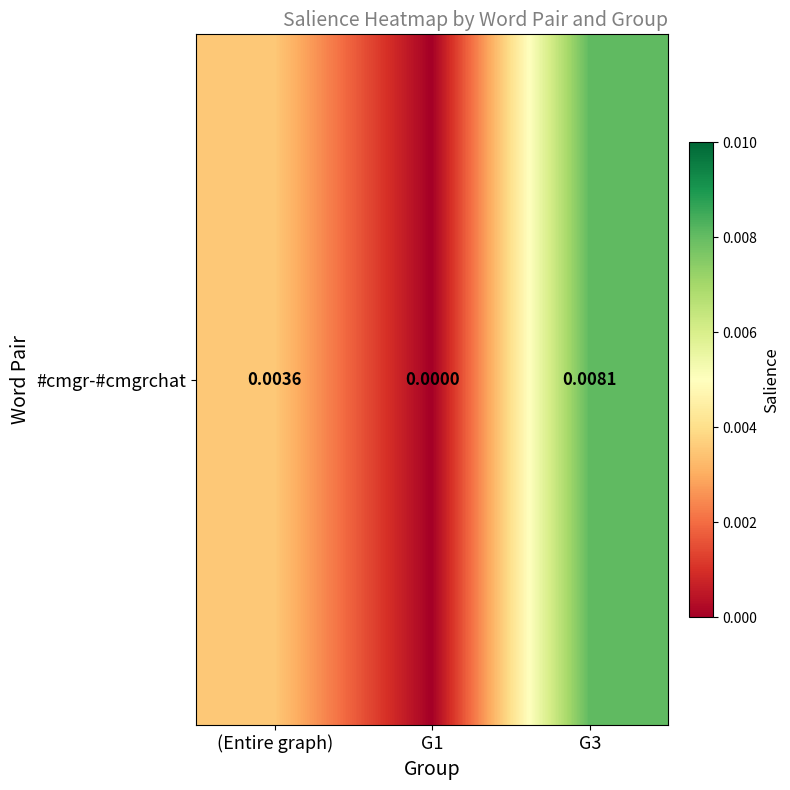

At which category does the chart reach its peak across all series?

G3